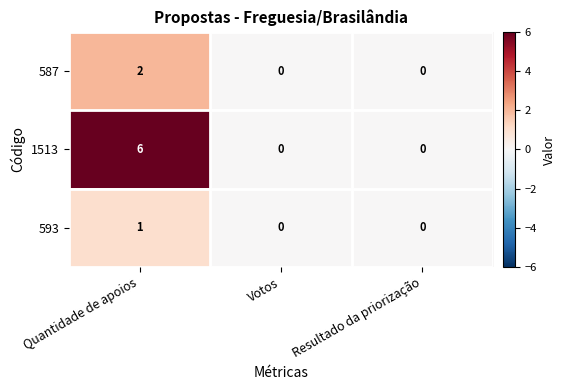

True or false: 1513 has a value of 0 at Votos.

True